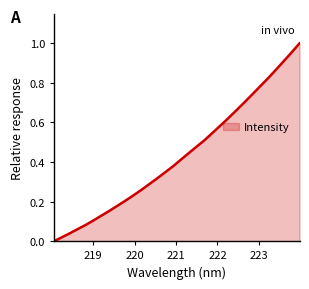

Does the chart have visible grid lines?

No